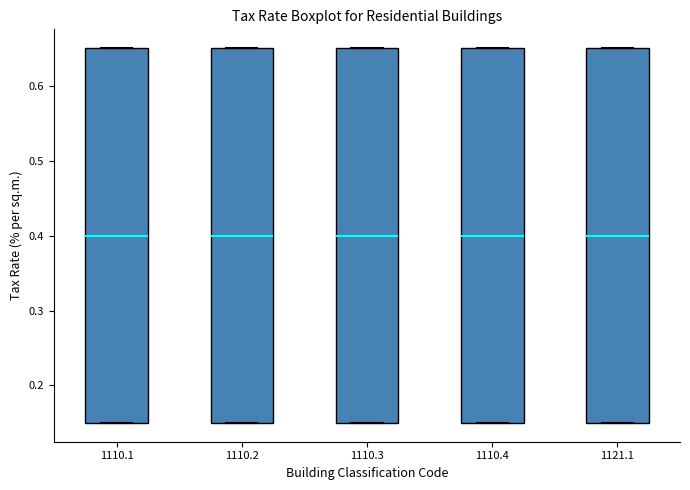

Reading left to right, read every box against the y-axis: the position of its median line, the range the box covers, and the ends of its whiskers. The values are not printed on the chart, so give them approximately, as read against the axis.

1110.1: median 0.40, box 0.15 to 0.65, whiskers 0.15 to 0.65
1110.2: median 0.40, box 0.15 to 0.65, whiskers 0.15 to 0.65
1110.3: median 0.40, box 0.15 to 0.65, whiskers 0.15 to 0.65
1110.4: median 0.40, box 0.15 to 0.65, whiskers 0.15 to 0.65
1121.1: median 0.40, box 0.15 to 0.65, whiskers 0.15 to 0.65